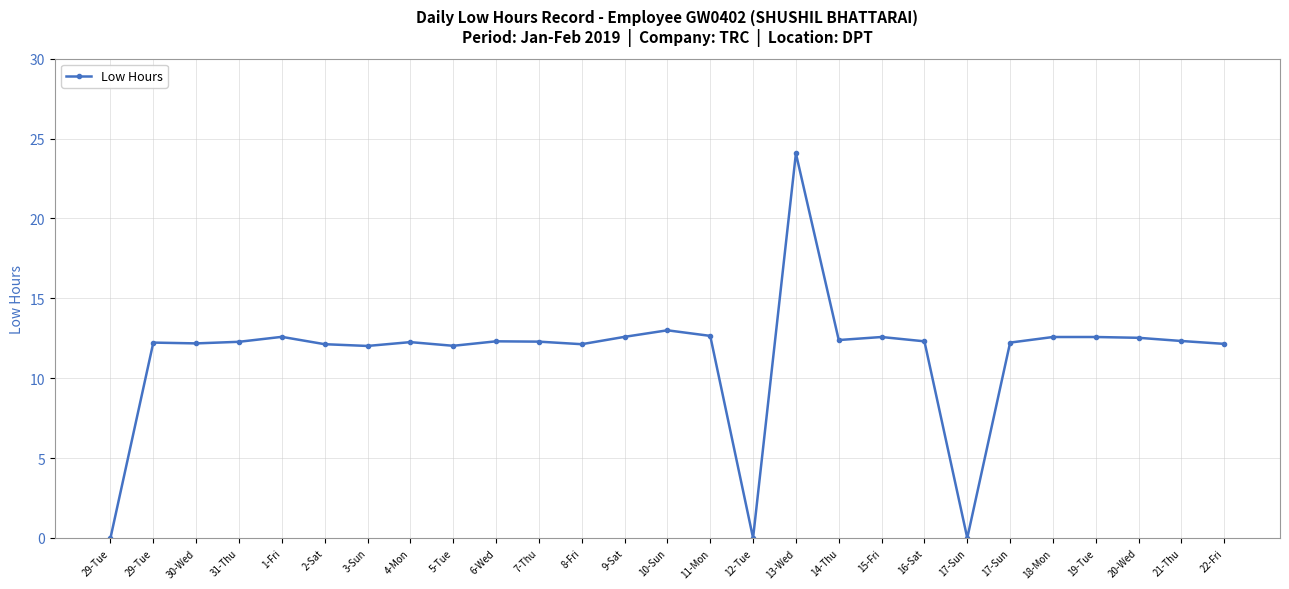

Which label corresponds to the largest value in the chart?

13-Wed